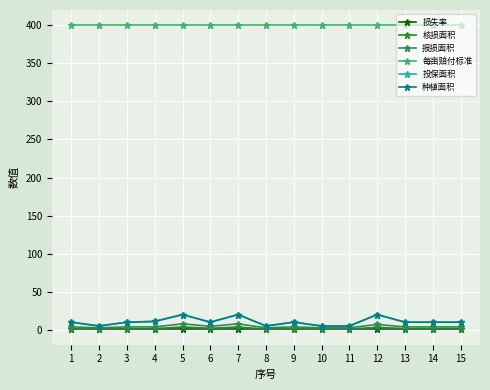

True or false: 核损面积 has a value of 0.4 at 15.

False